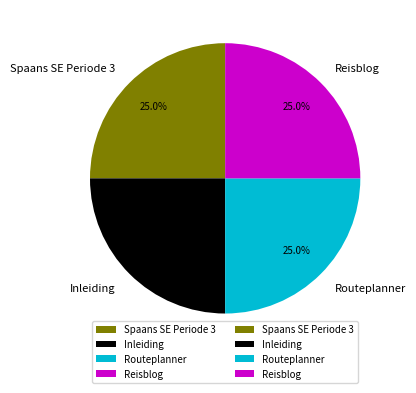

What is the ratio of the value at Spaans SE Periode 3 to the value at Reisblog?

1.0